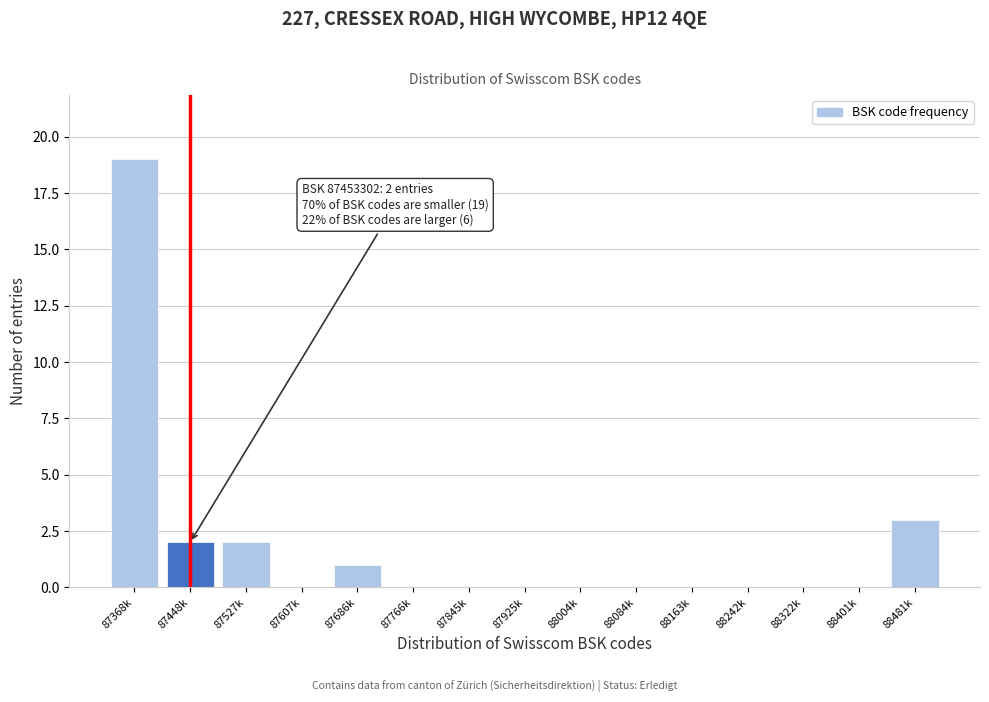

Reading left to right, what are all the values shown in this chart?

87368k=19	87448k=2	87527k=2	87607k=0	87686k=1	87766k=0	87845k=0	87925k=0	88004k=0	88084k=0	88163k=0	88242k=0	88322k=0	88401k=0	88481k=3